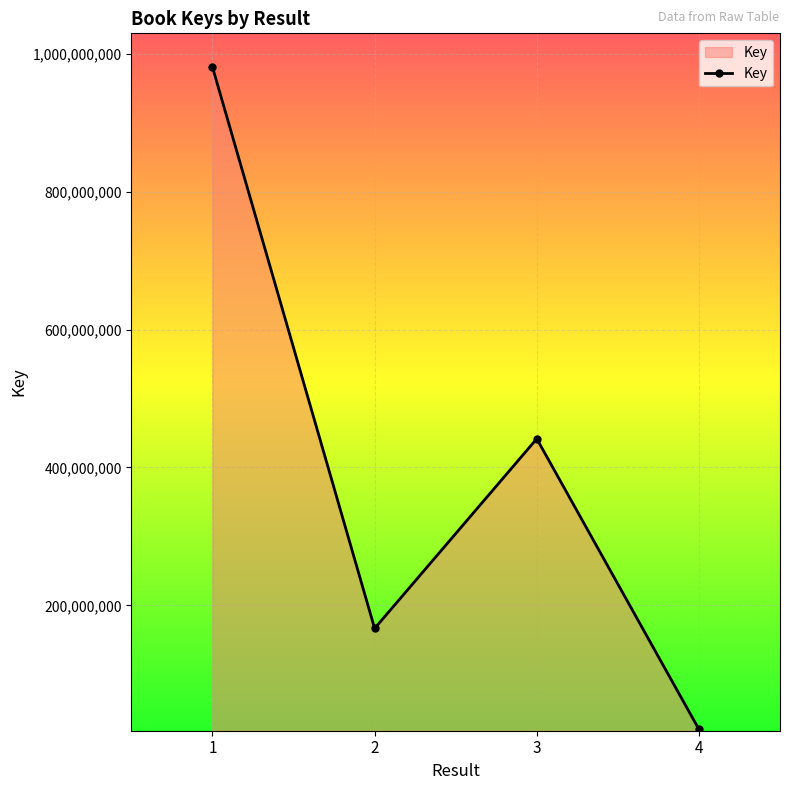

At which label does the data first exceed 441652512?

1